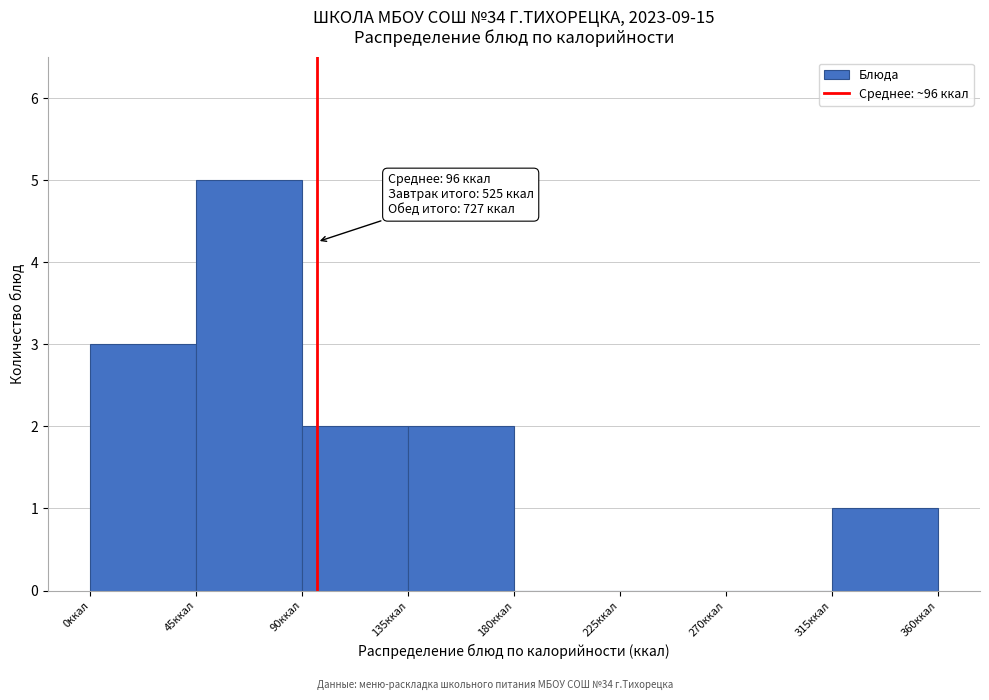

Over which range of the x-axis is the bar tallest?

45 to 90